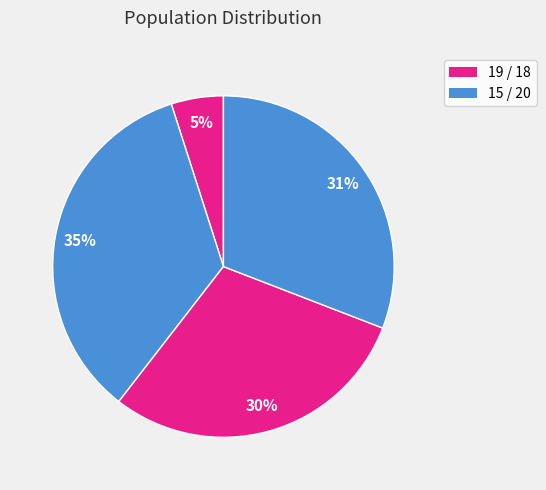

How many segments does this pie chart have?

4